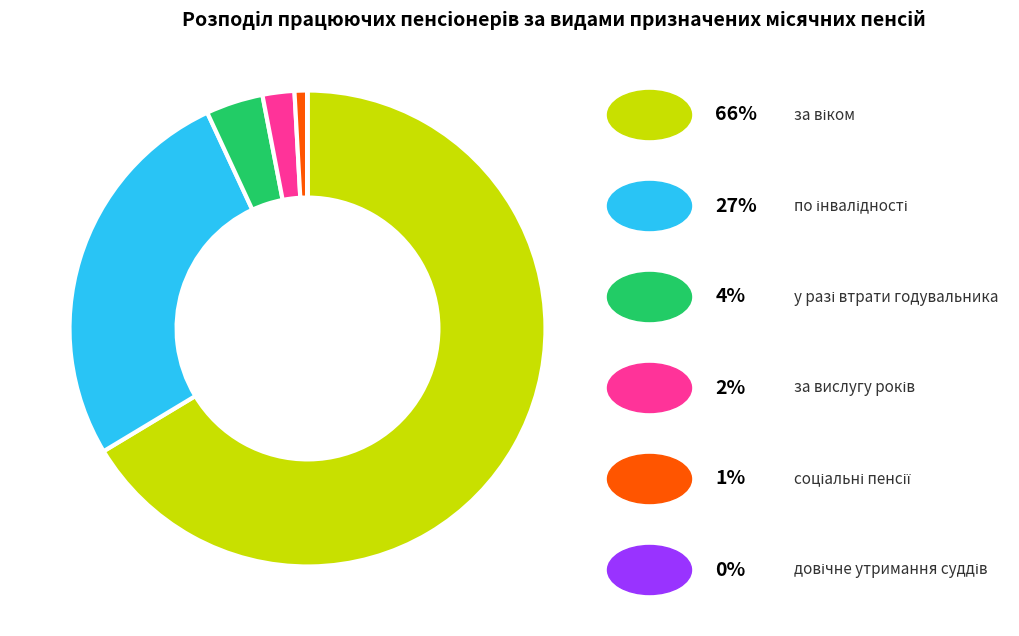

Is there any slice that represents more than half of the pie?

Yes